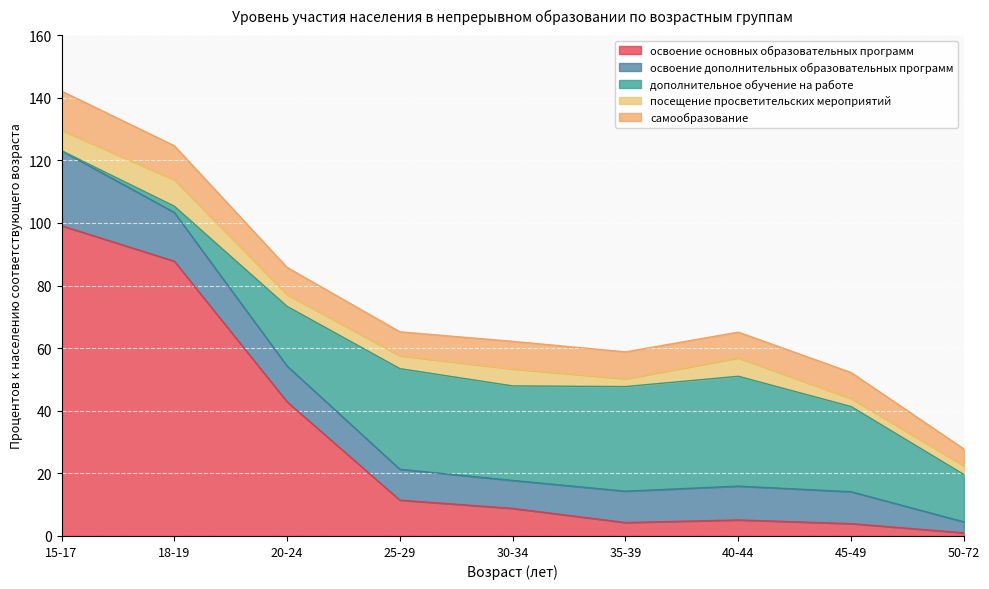

Reading left to right, extract all data points from this chart.

освоение основных образовательных программ: 99.1	87.8	42.9	11.4	8.8	4.3	5.1	3.9	1.0
освоение дополнительных образовательных программ: 23.9	15.5	11.4	9.9	8.9	10.0	10.8	10.2	3.5
дополнительное обучение на работе: 0.0	2.0	19.1	32.1	30.2	33.4	35.1	27.2	15.1
посещение просветительских мероприятий: 6.6	8.4	3.8	4.1	5.4	2.5	5.9	2.6	2.8
самообразование: 12.5	10.9	8.7	7.6	8.8	8.6	8.2	8.3	5.4